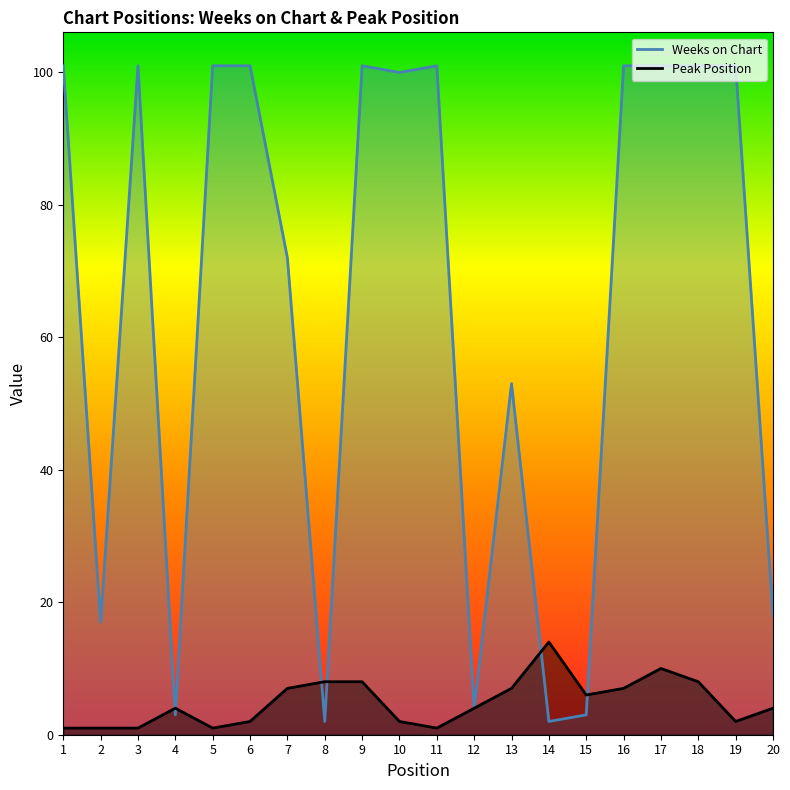

What is the greatest value displayed?

101